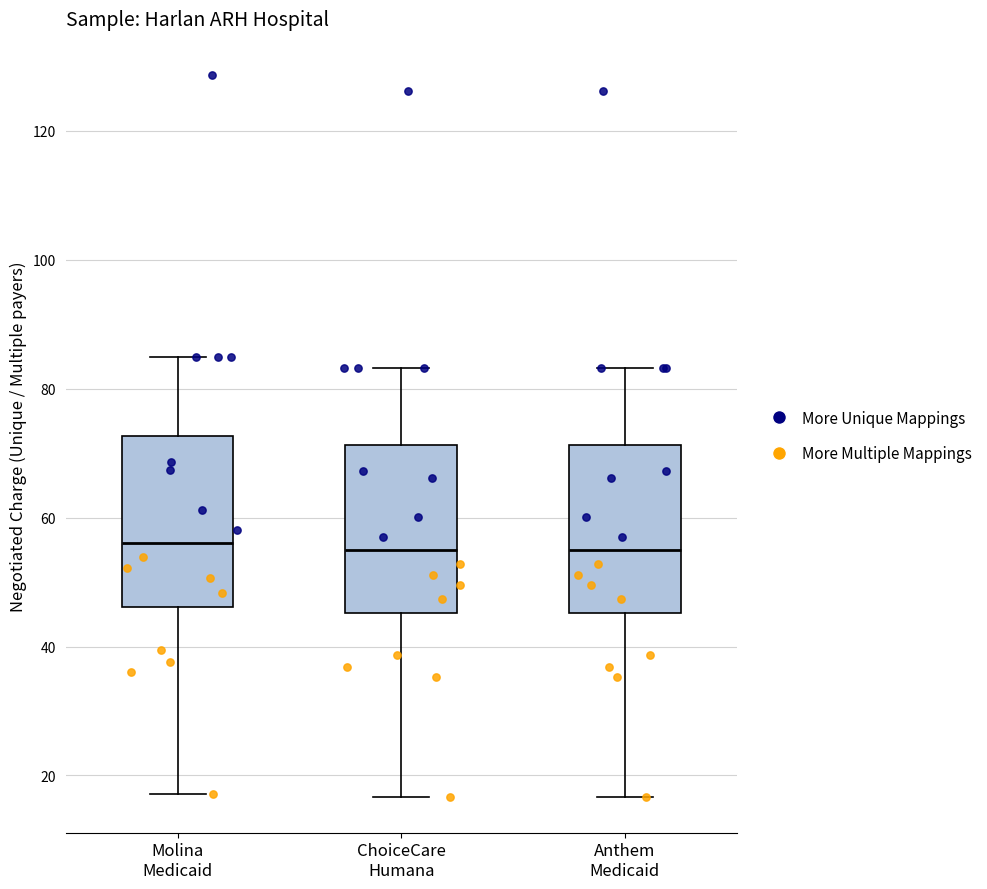

Where does the median line of the box for Molina Medicaid sit on the y-axis? The values are not printed on the chart, so give them approximately, as read against the axis.

56